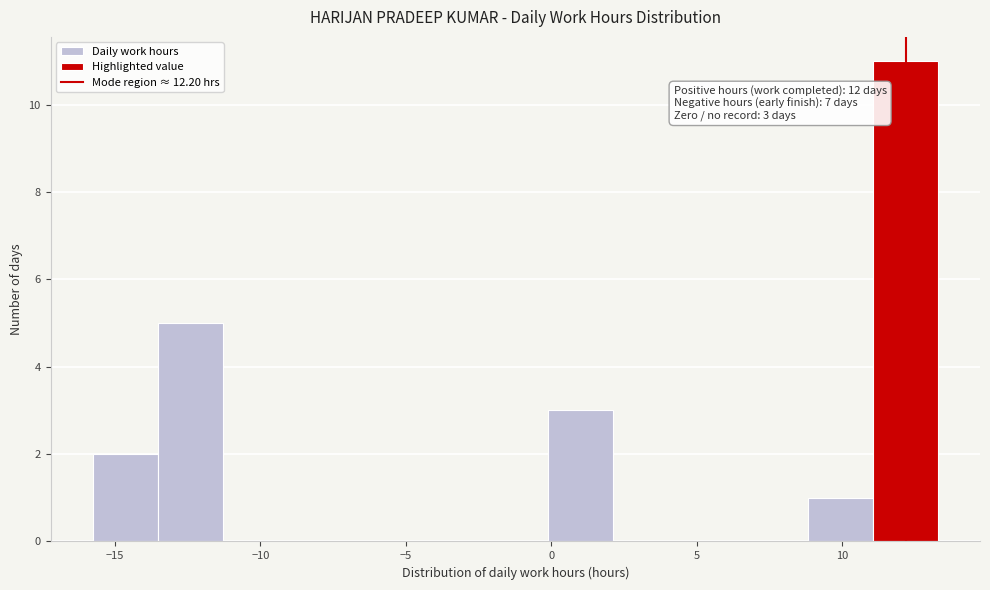

Over which range of the x-axis is the bar tallest?

11.0 to 13.5